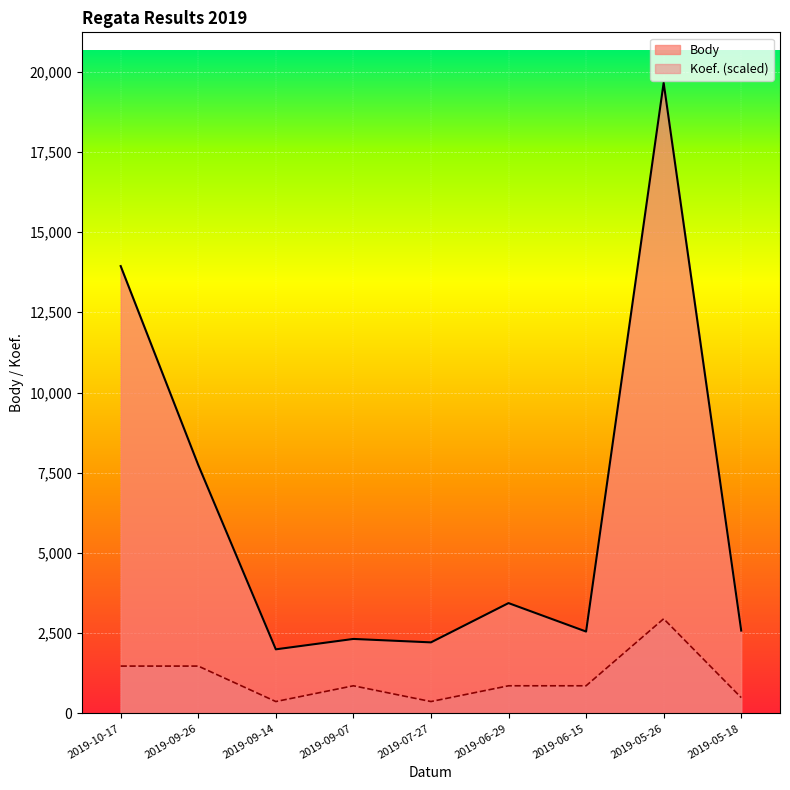

What position from the right is 2019-09-14?

7